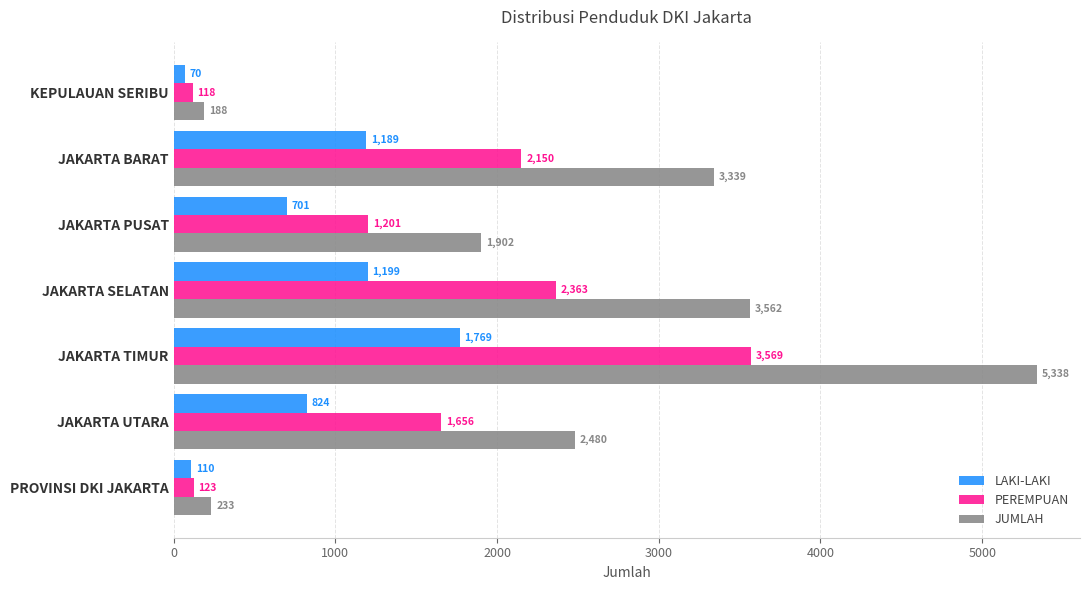

Rank the series by their maximum value, from lowest to highest.

LAKI-LAKI, PEREMPUAN, JUMLAH